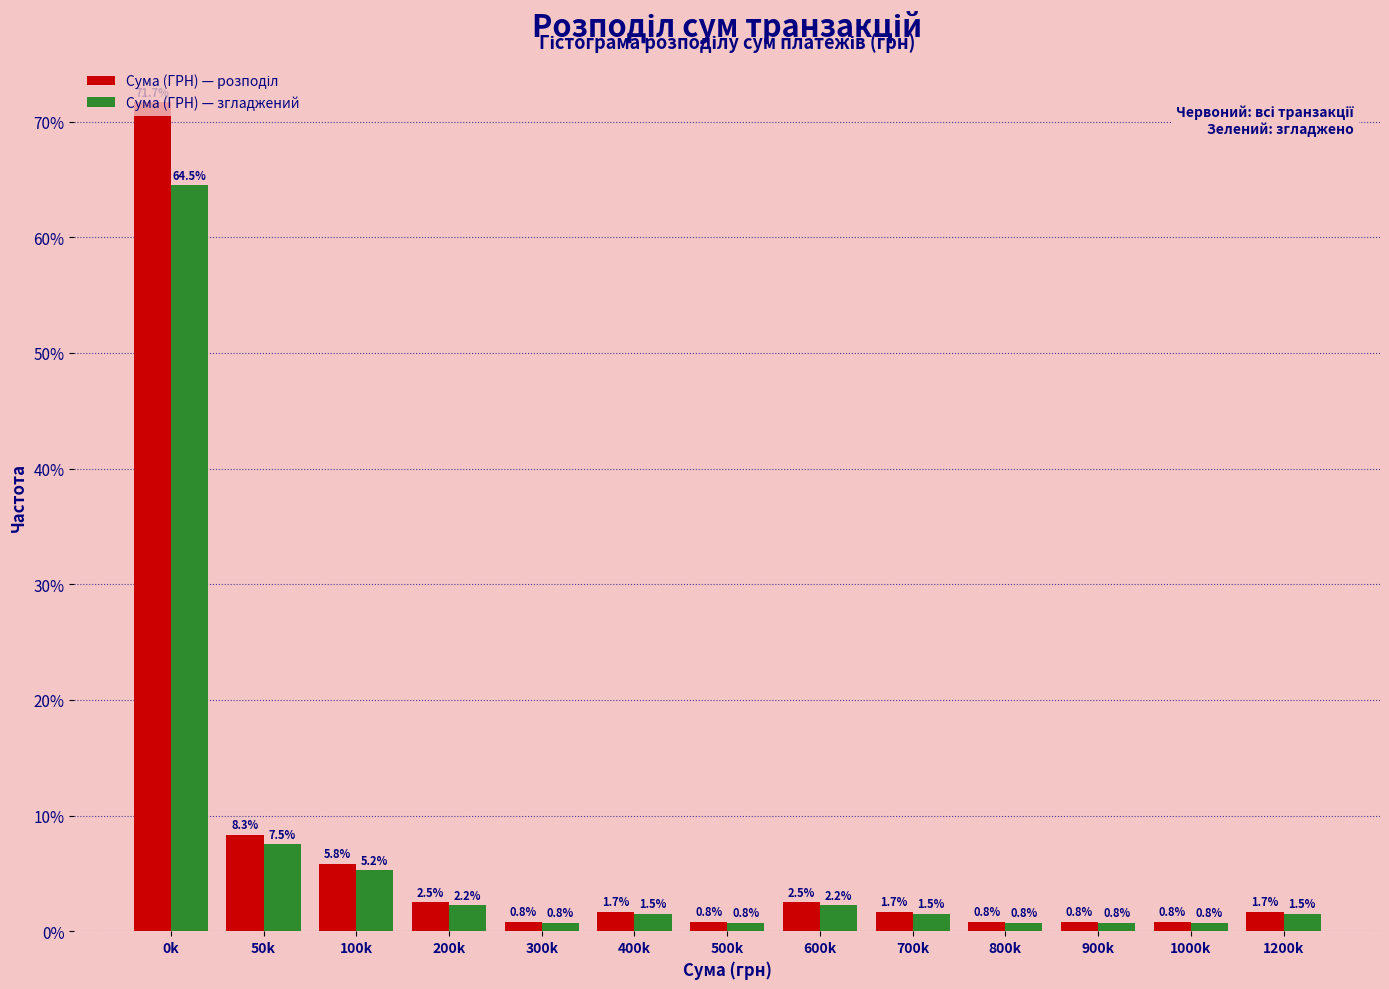

At which label is Сума (ГРН) — згладжений closest to 32?

50k